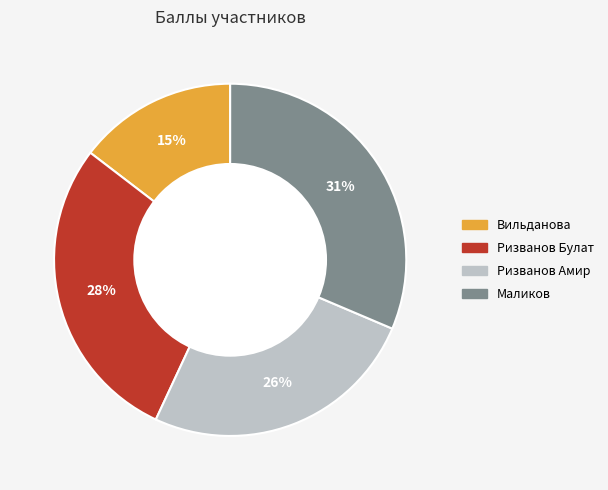

Rank the categories by value from lowest to highest.

Вильданова, Ризванов Амир, Ризванов Булат, Маликов